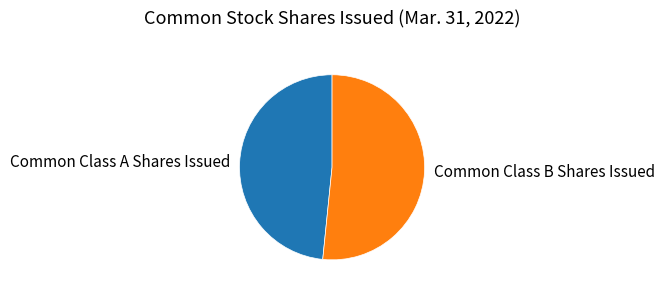

Rank the categories by value from lowest to highest.

Common Class A Shares Issued, Common Class B Shares Issued